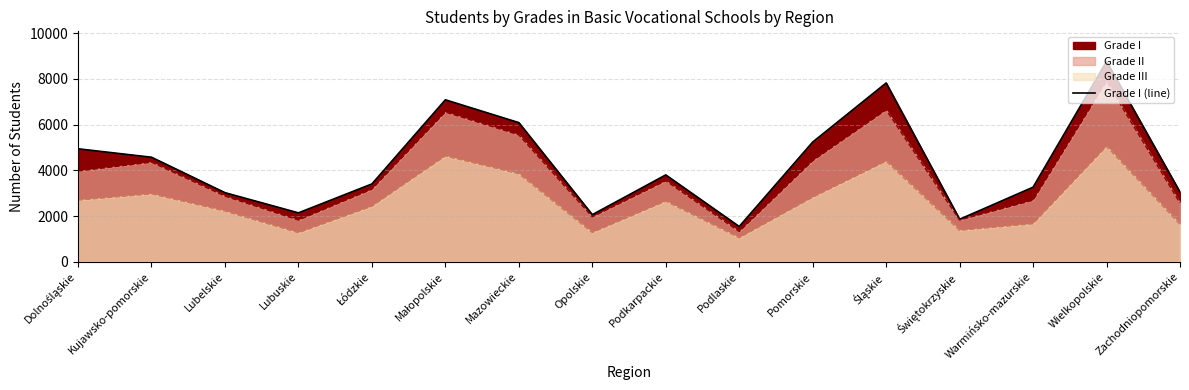

What is the label of the 16th point from the left?

Zachodniopomorskie